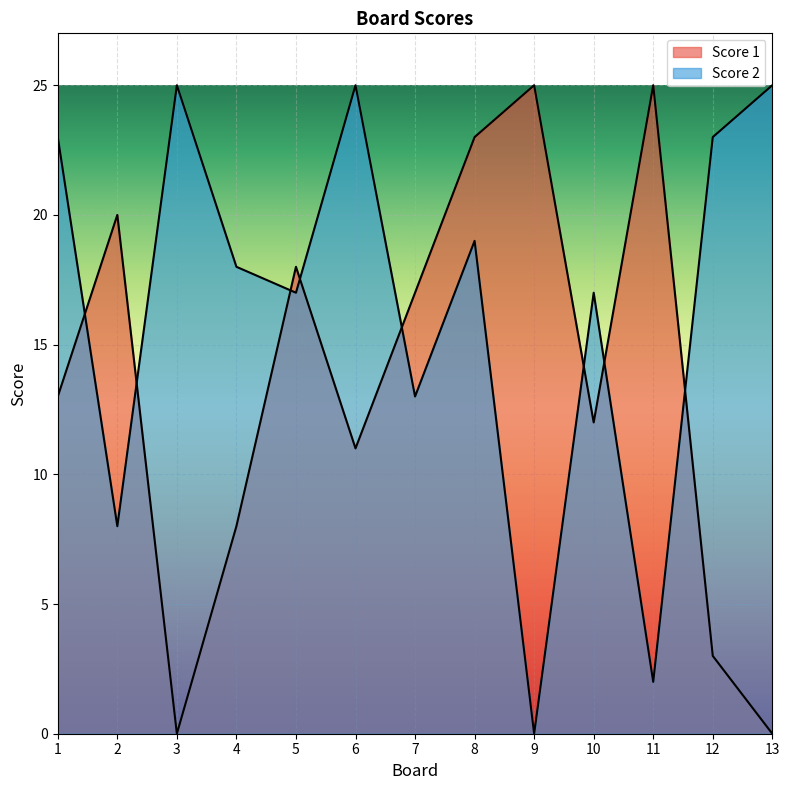

Which category has the lowest value across all series?

3